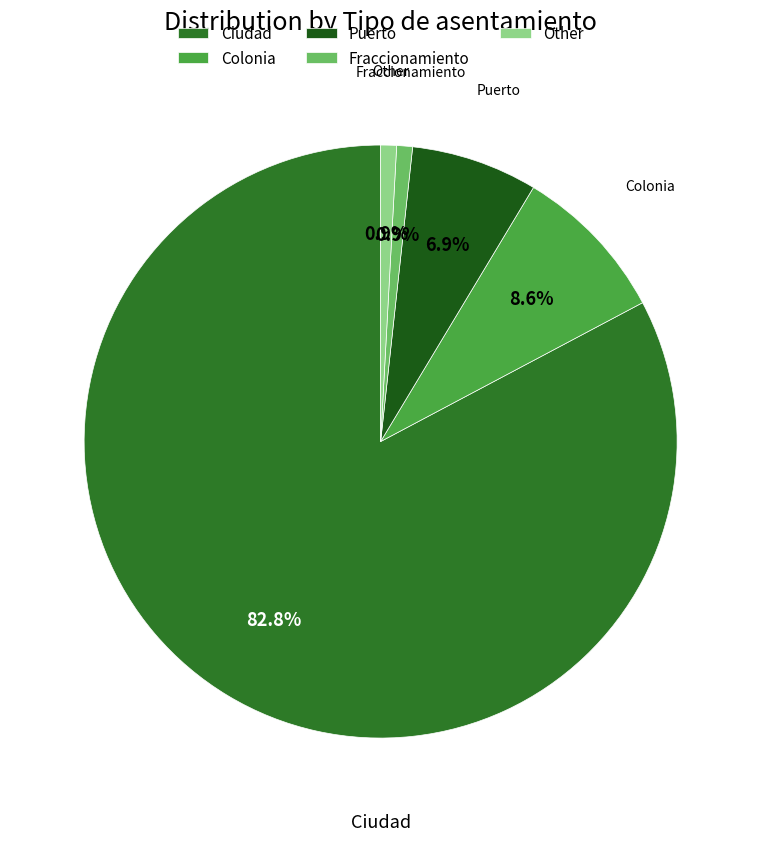

What is the ratio of the value at Ciudad to the value at Puerto?

12.0